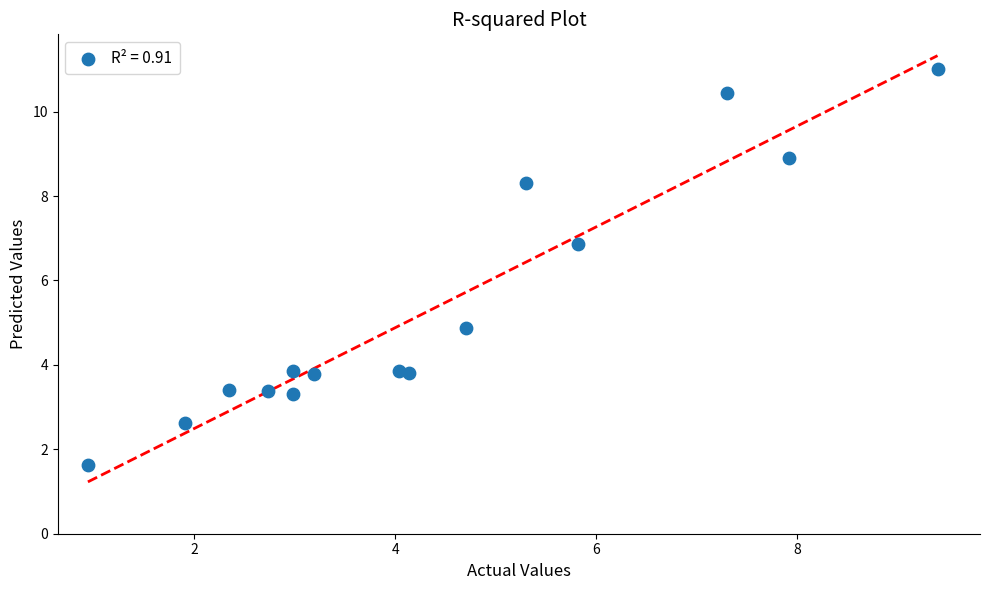

What Y value in the scatter plot is closest to 6?

6.9